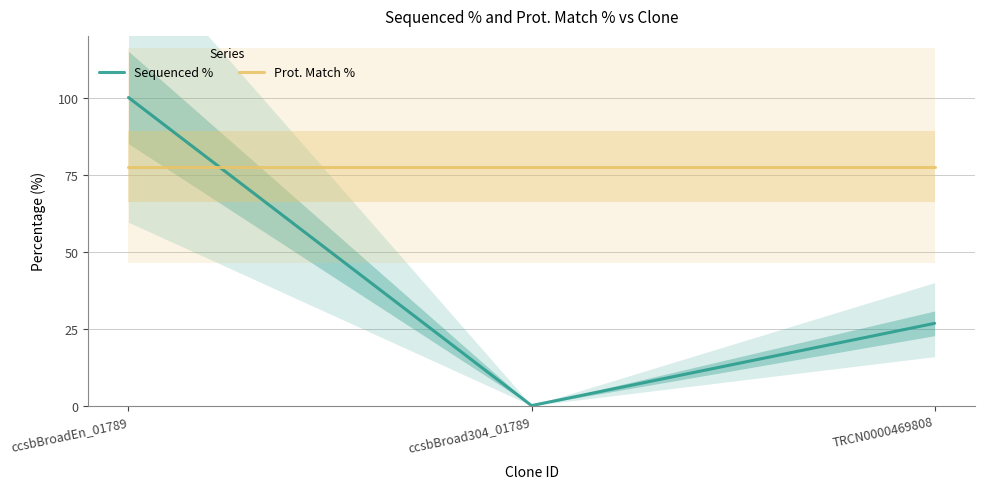

List the labels in order of Sequenced % value, largest first.

ccsbBroadEn_01789, TRCN0000469808, ccsbBroad304_01789